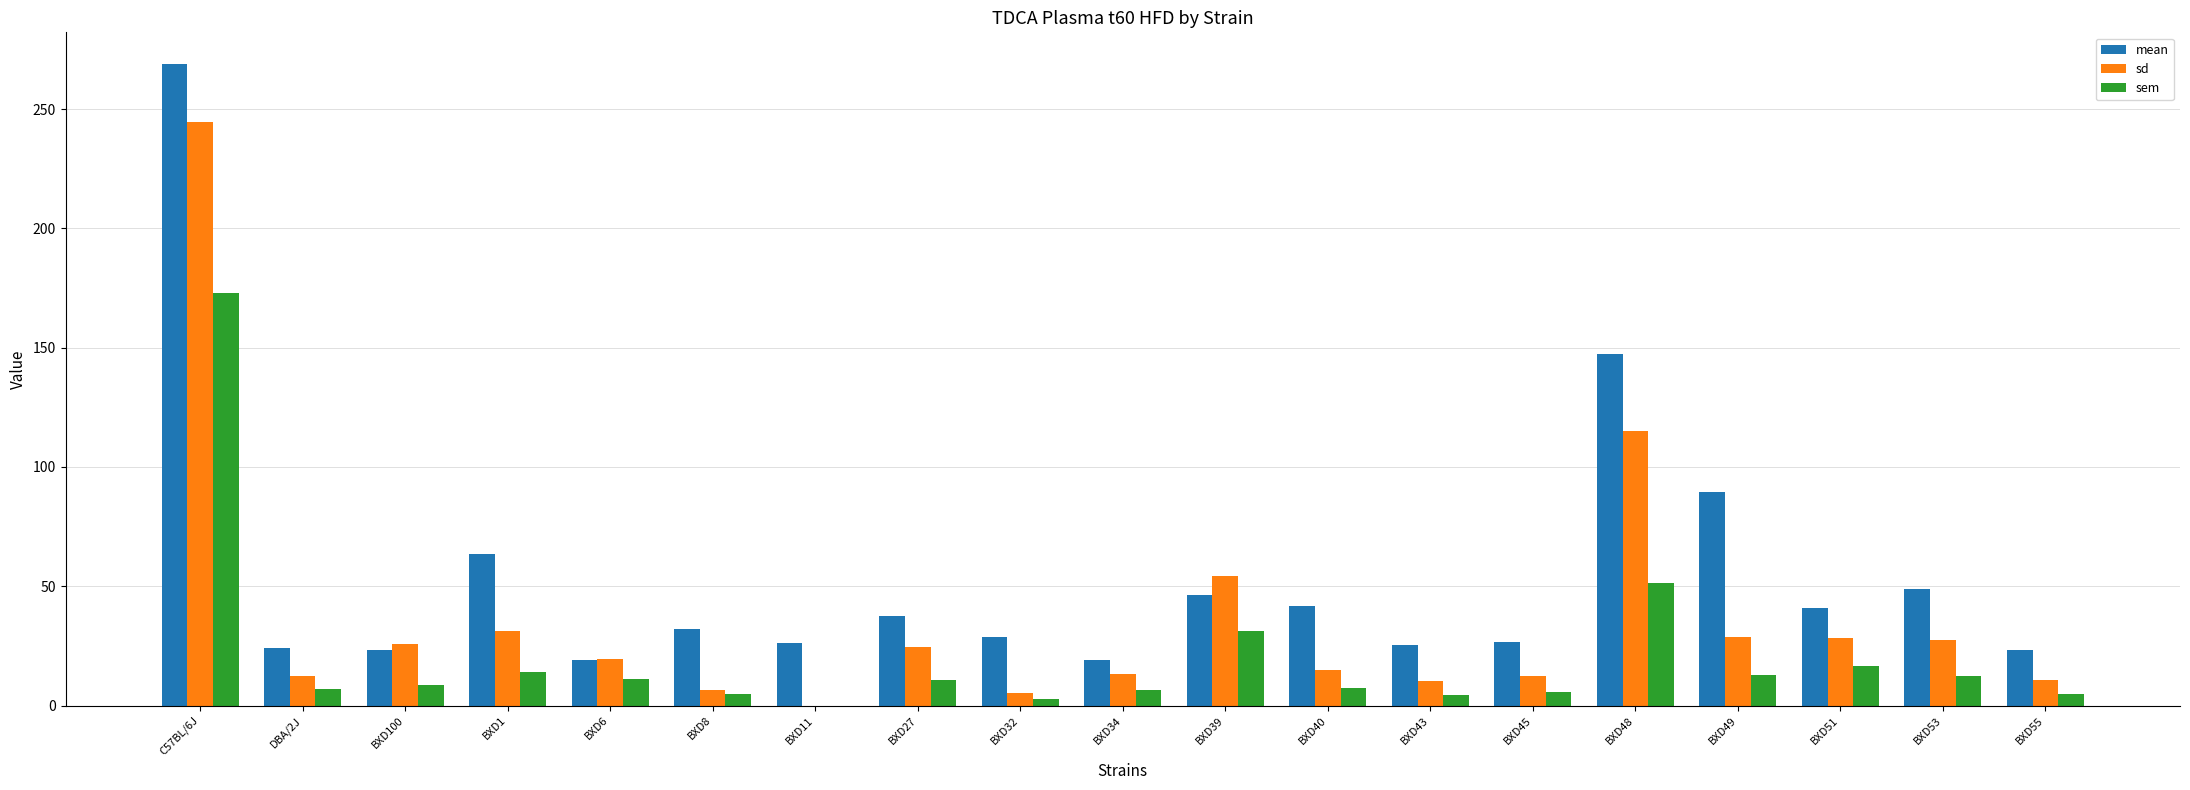

What is the total value across all series at BXD11?

26.3